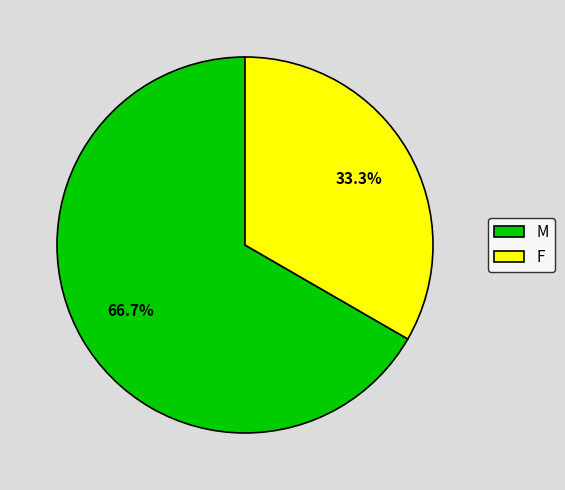

To the nearest percent, what percentage of the pie is F?

33%